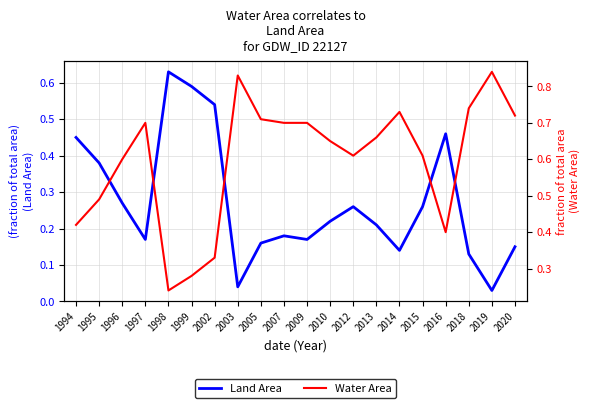

Is it true that Water Area equals 0.3 at 2015?

False